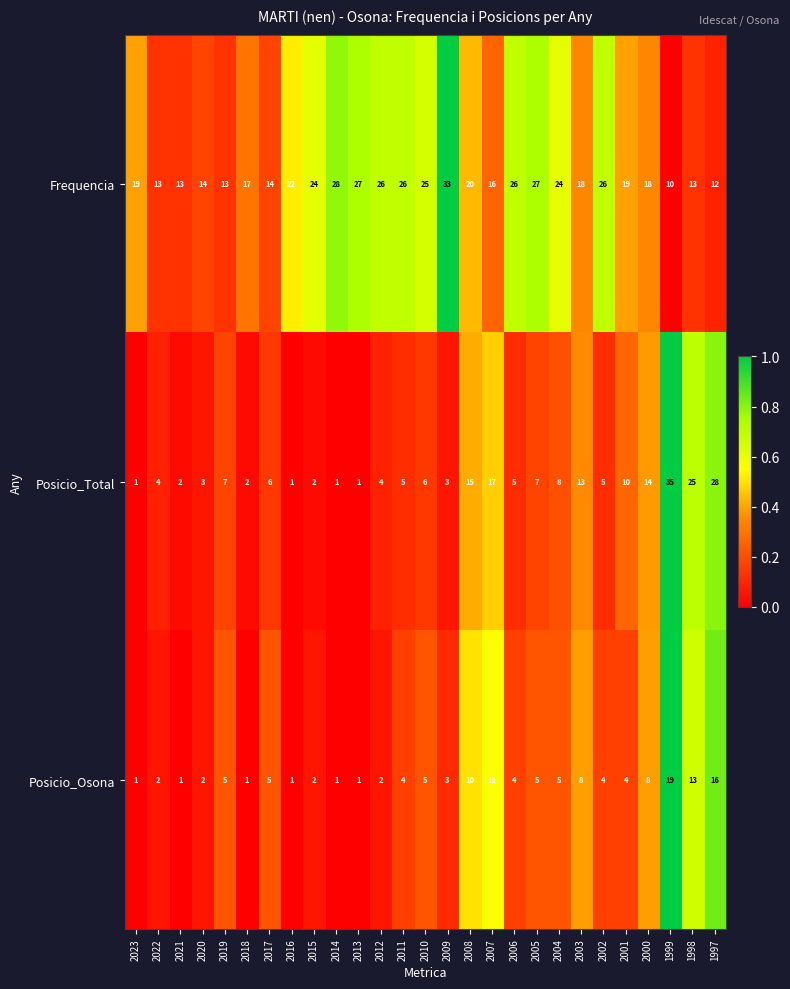

Rank the series at 2007 from lowest to highest value.

Posicio_Osona, Frequencia, Posicio_Total